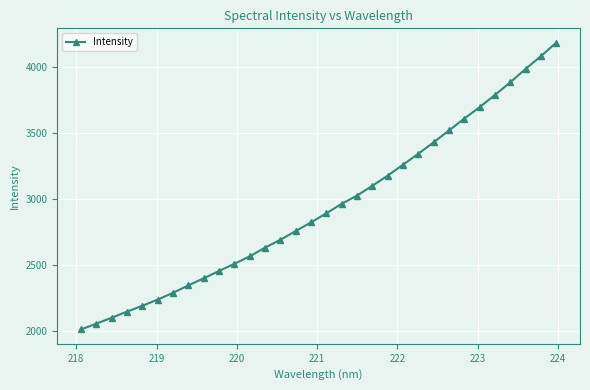

What is the maximum value shown in the chart?

4182.7